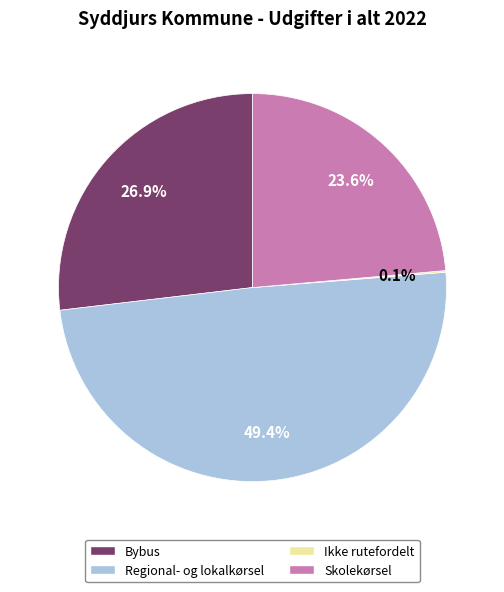

To the nearest percent, what portion does Skolekørsel represent?

24%